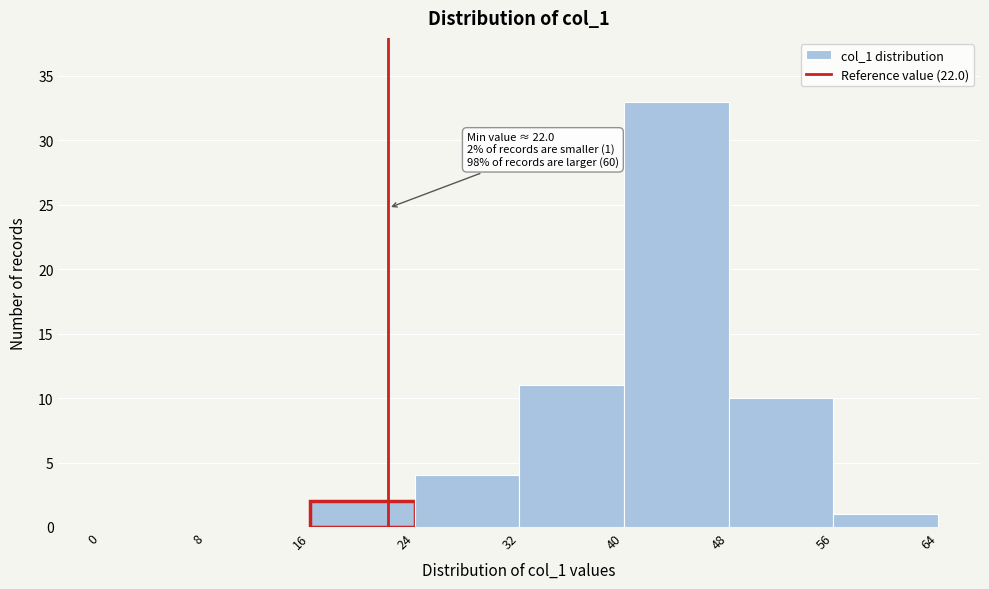

Over which range of the x-axis is the bar tallest?

40 to 48